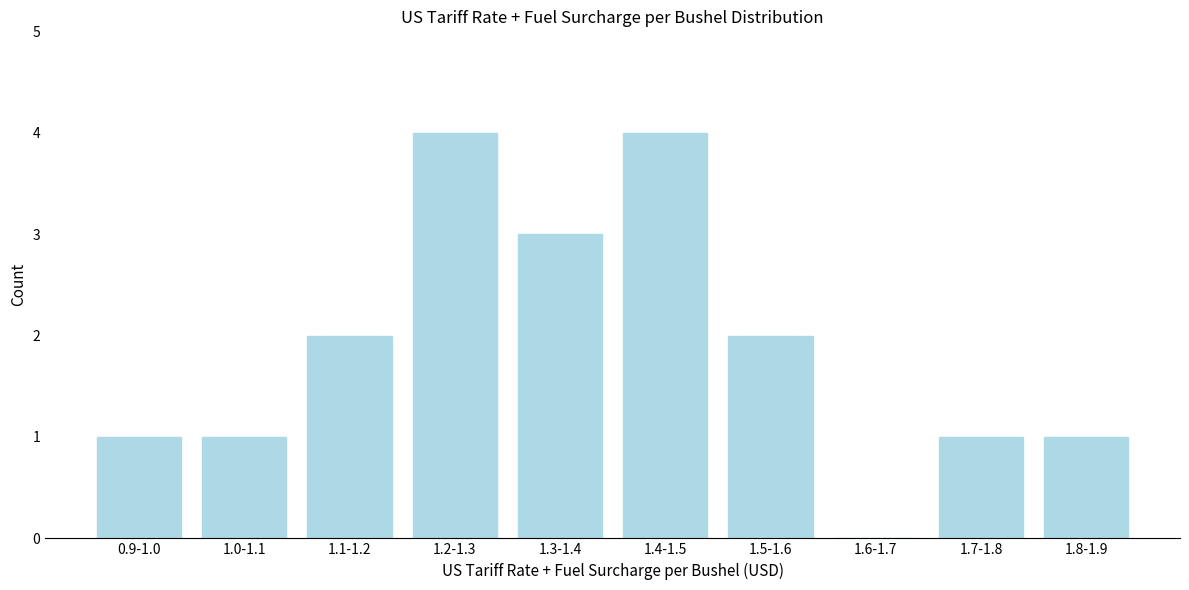

Reading left to right, what are all the values shown in this chart?

0.9-1.0=1	1.0-1.1=1	1.1-1.2=2	1.2-1.3=4	1.3-1.4=3	1.4-1.5=4	1.5-1.6=2	1.6-1.7=0	1.7-1.8=1	1.8-1.9=1